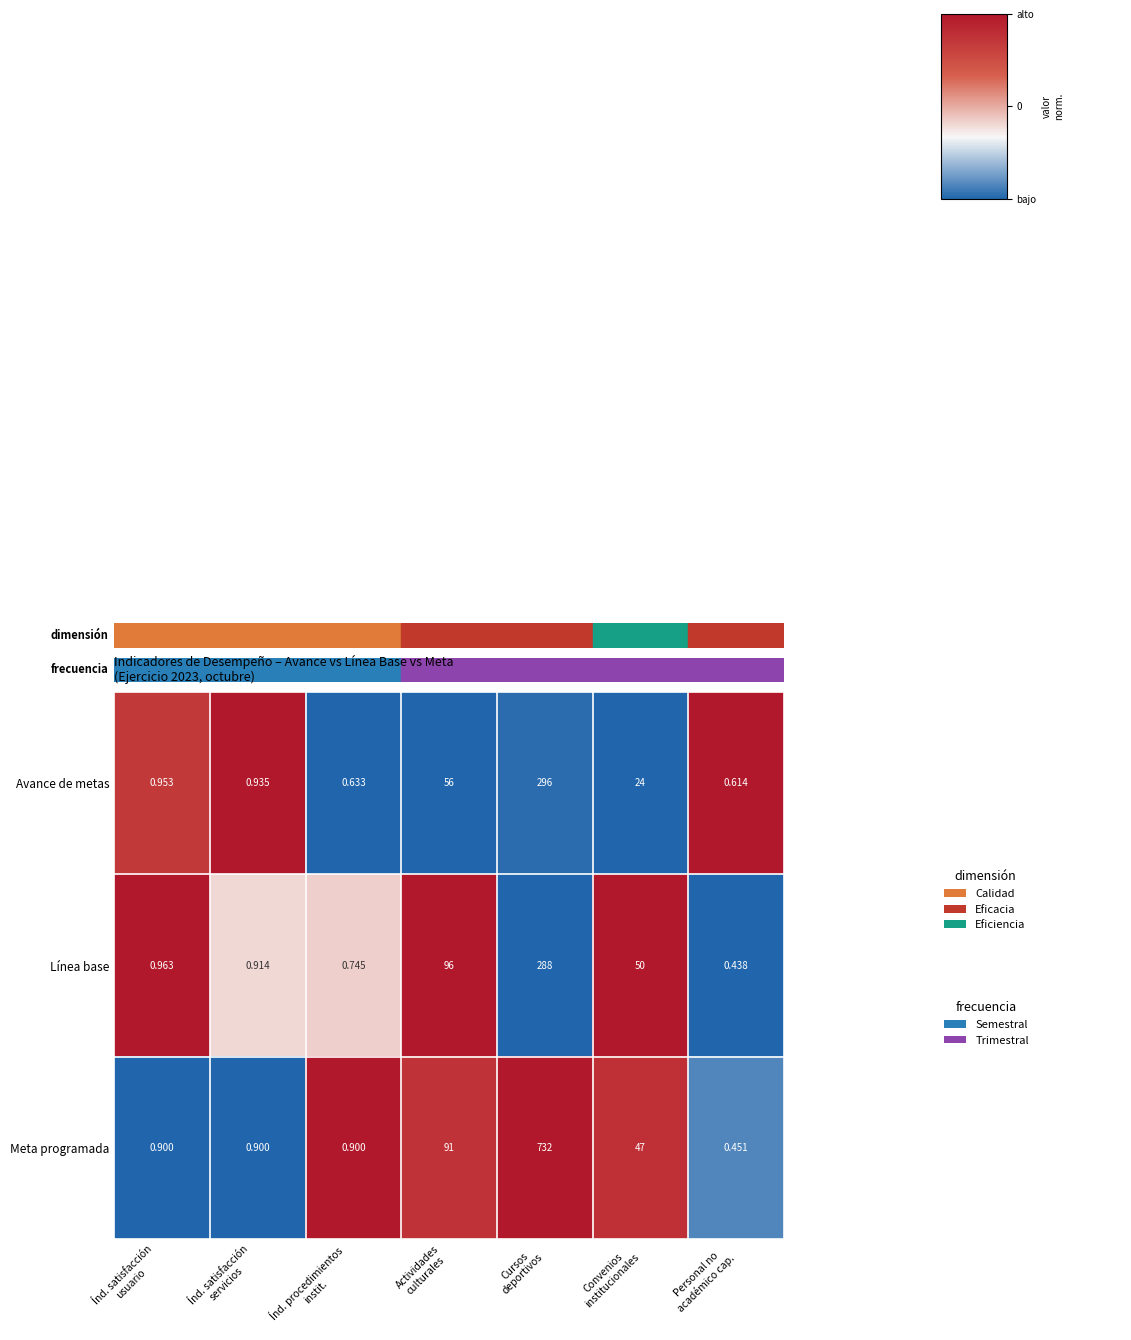

Which series has the widest spread of values?

Meta programada